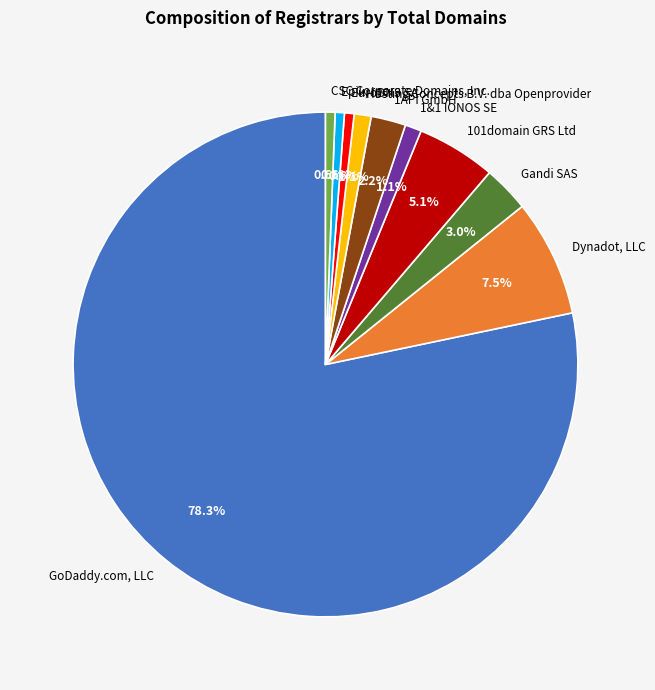

What percentage is the Epik, Inc. slice, to the nearest percent?

1%